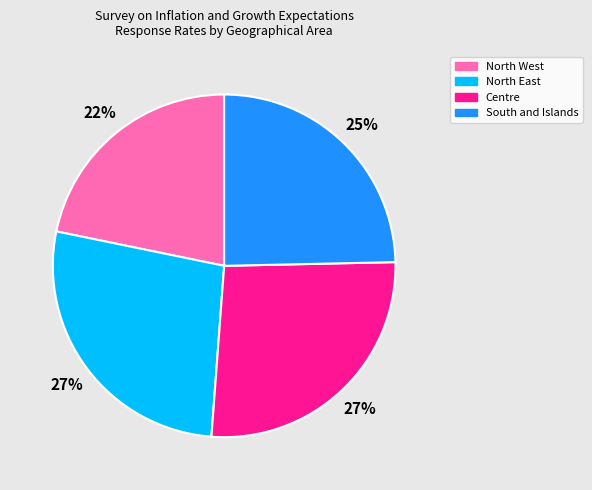

Is there a majority slice in this chart?

No